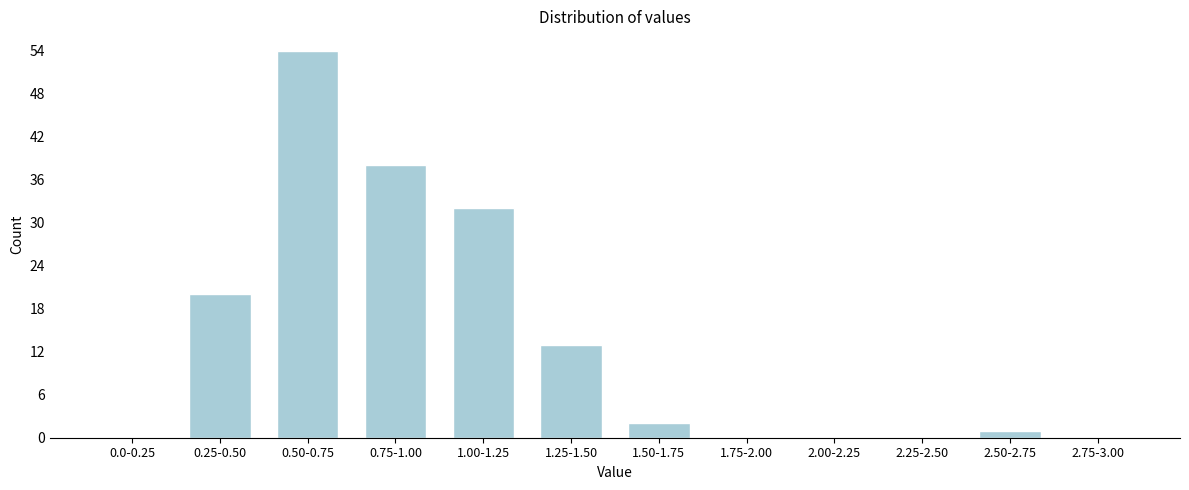

Reading right to left, transcribe all the data shown in this chart.

2.75-3.00=0	2.50-2.75=1	2.25-2.50=0	2.00-2.25=0	1.75-2.00=0	1.50-1.75=2	1.25-1.50=13	1.00-1.25=32	0.75-1.00=38	0.50-0.75=54	0.25-0.50=20	0.0-0.25=0